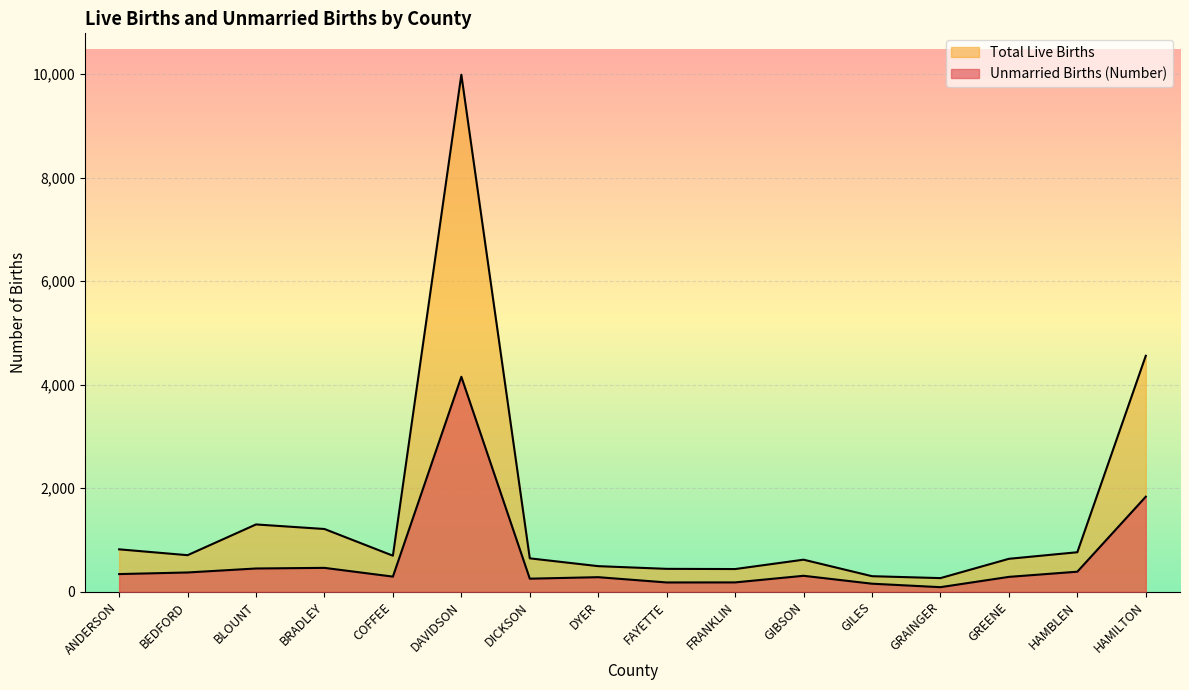

How many lines are shown in the chart?

2